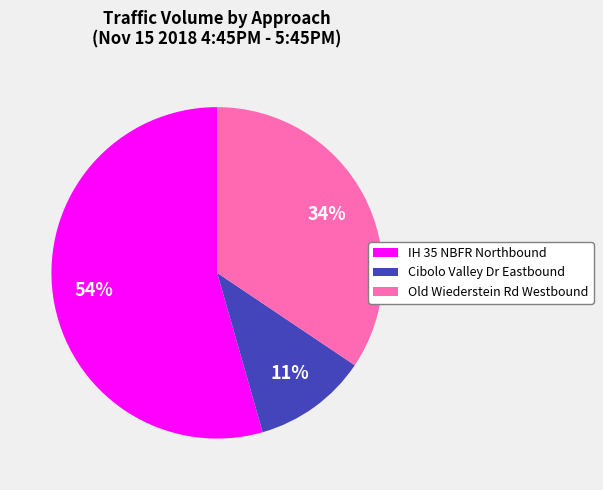

Between Cibolo Valley Dr Eastbound and IH 35 NBFR Northbound, which is larger?

IH 35 NBFR Northbound